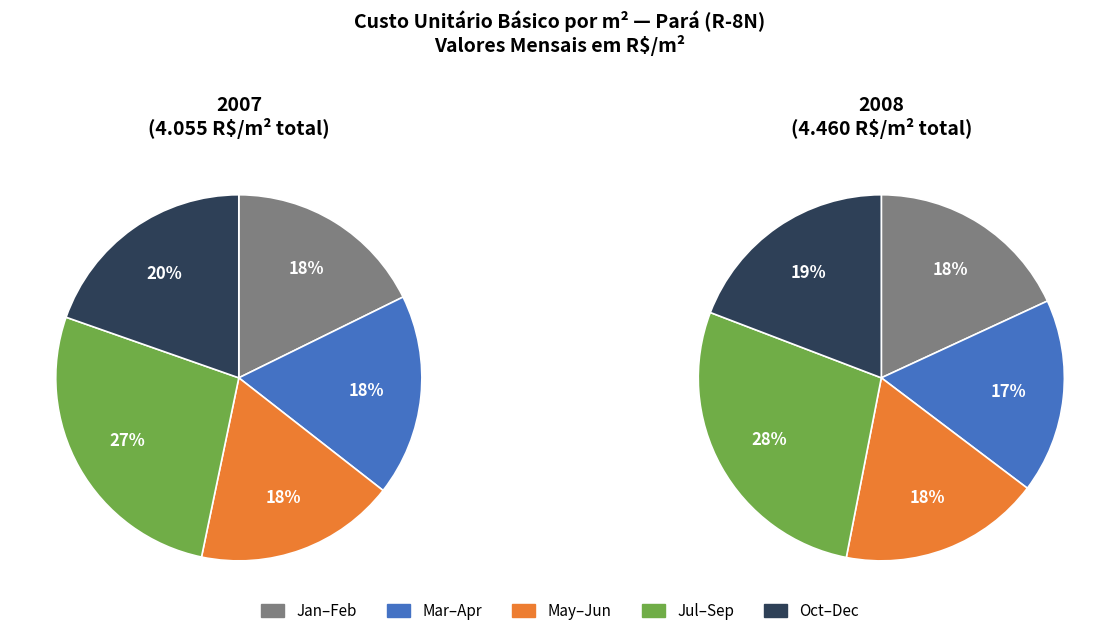

True or false: 1 accounts for 23% of the total.

False